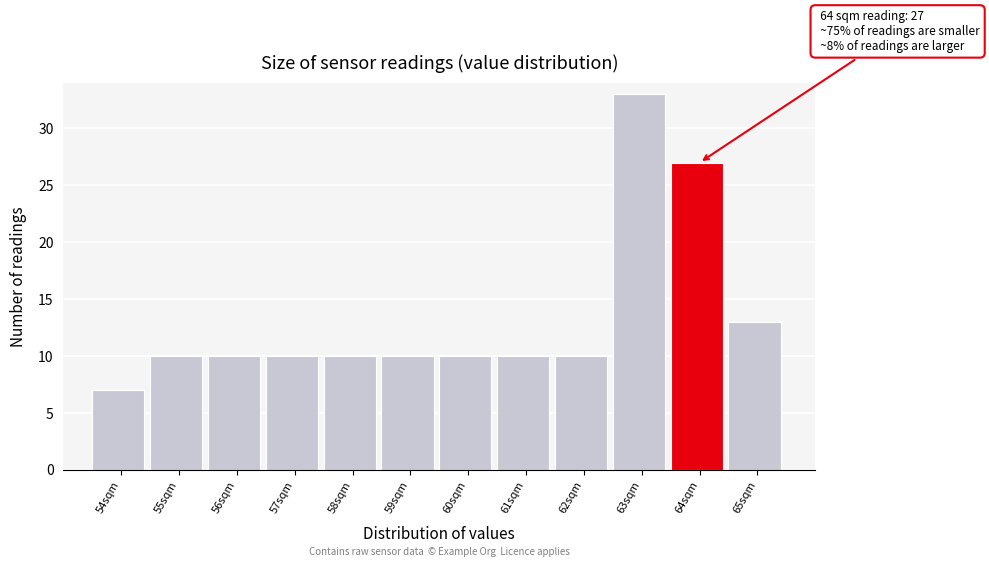

Reading left to right, what are all the values shown in this chart?

54sqm=7	55sqm=10	56sqm=10	57sqm=10	58sqm=10	59sqm=10	60sqm=10	61sqm=10	62sqm=10	63sqm=33	64sqm=27	65sqm=13